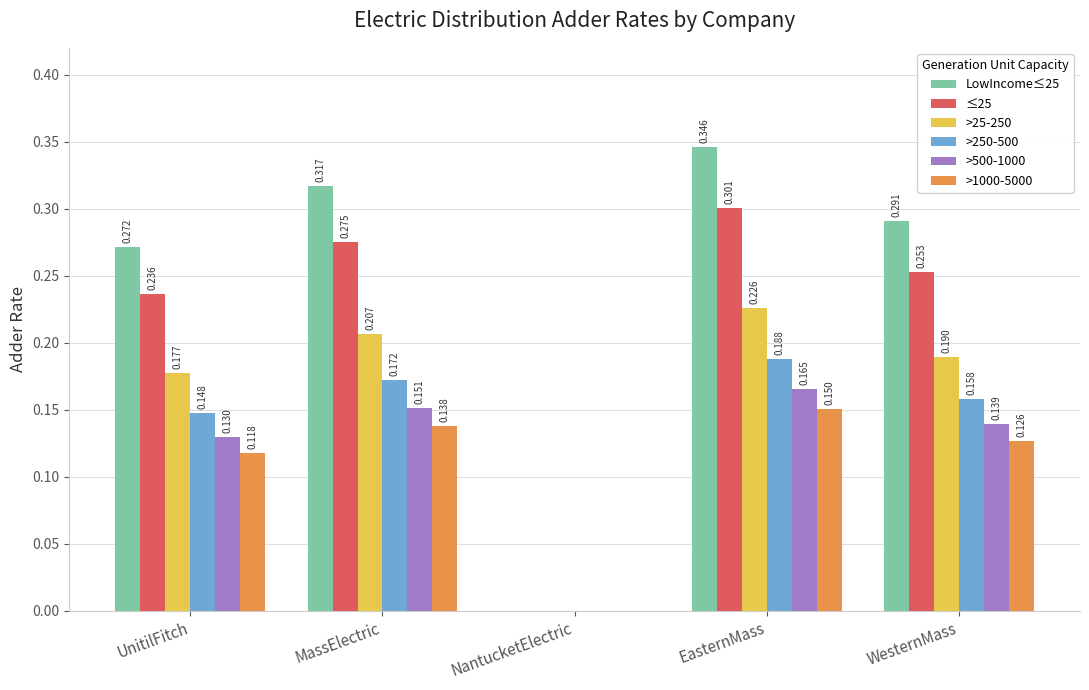

At which label is >25-250 closest to 0?

NantucketElectric